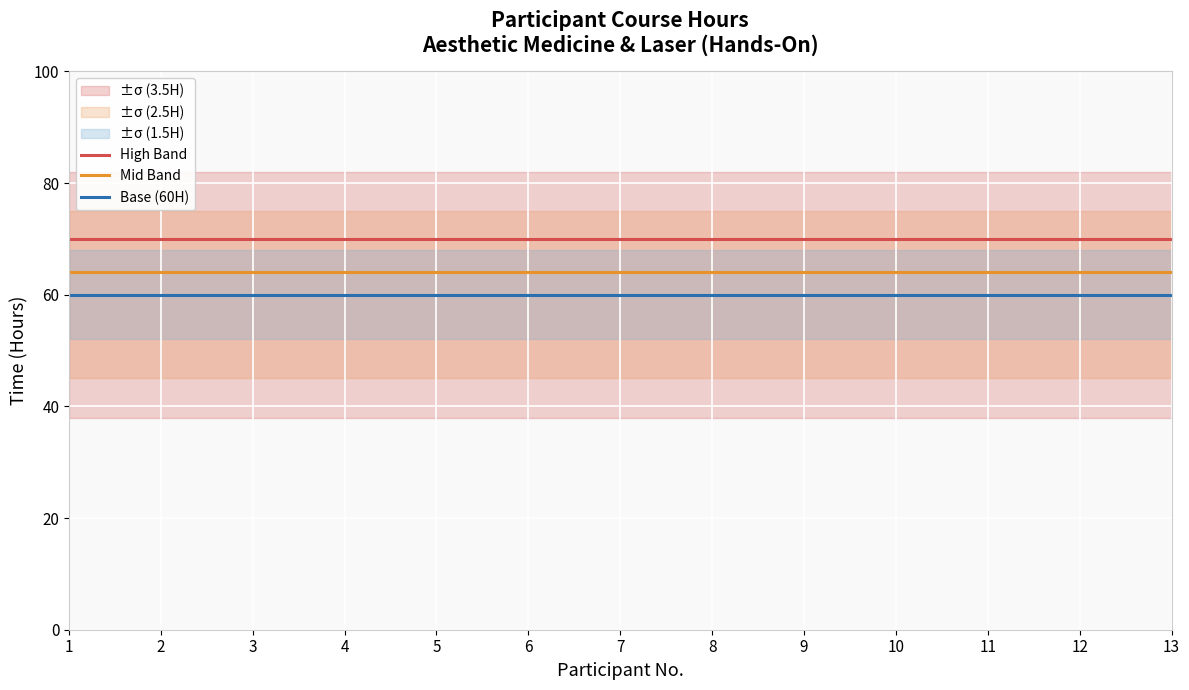

What is the difference between the highest and lowest values at 8?

10